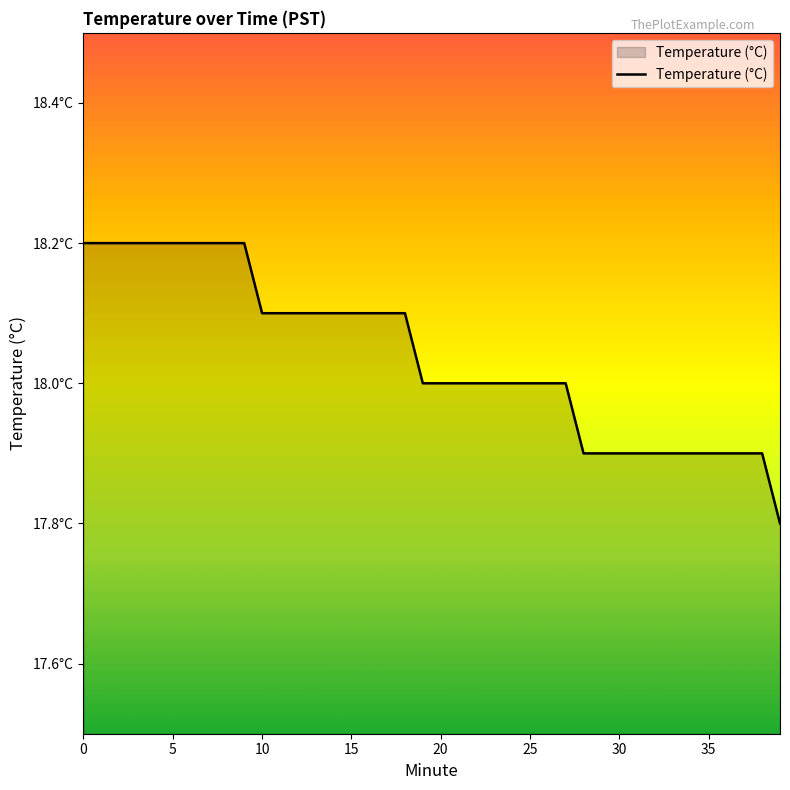

Does the chart display data point markers on the line(s)?

No